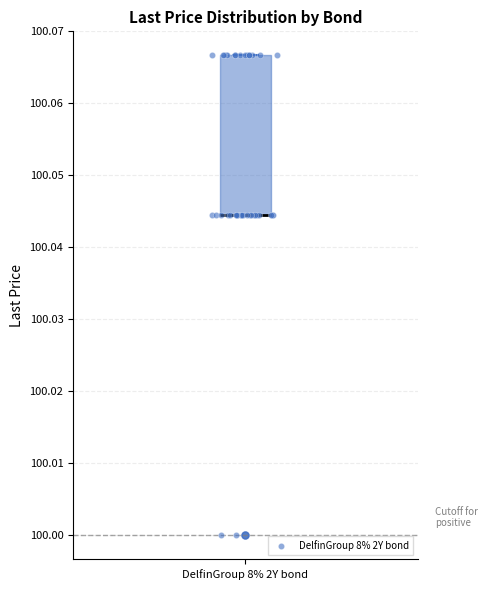

Read this box plot against the y-axis: the position of the median line, the range covered by the box, and the ends of both whiskers. The values are not printed on the chart, so give them approximately, as read against the axis.

median 100.044 (drawn on the box's lower edge), box 100.044 to 100.067, whiskers 100.044 to 100.067